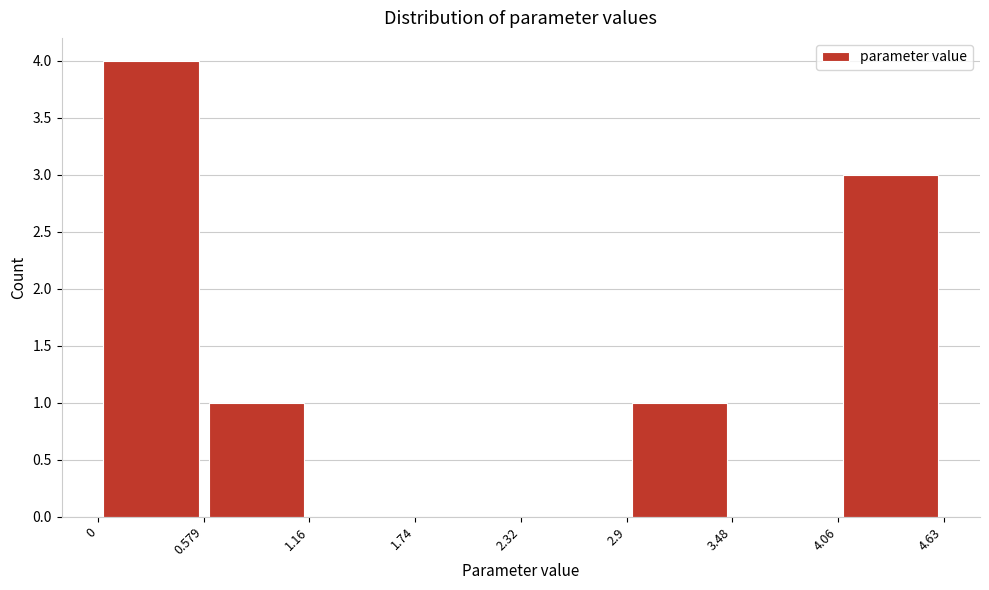

Over which range of the x-axis is the bar tallest?

0 to 0.579